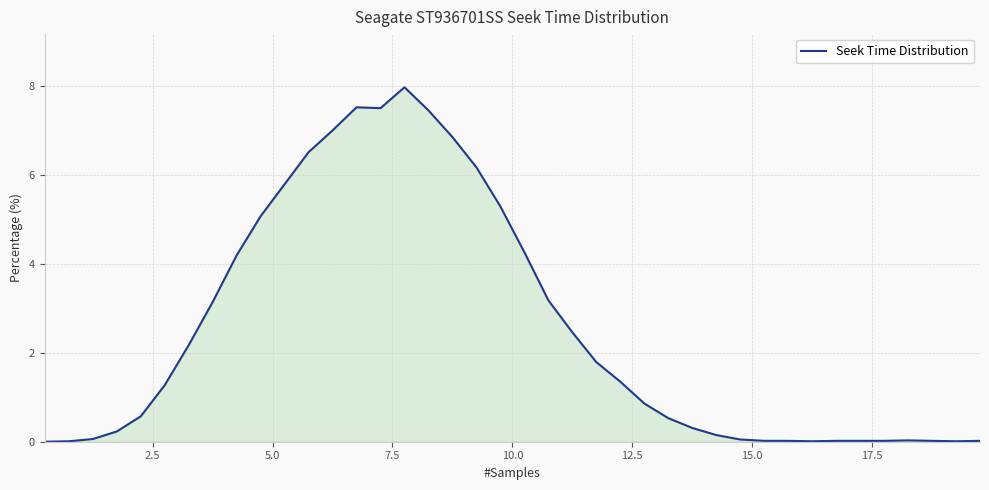

What is the maximum value shown in the chart?

8.0